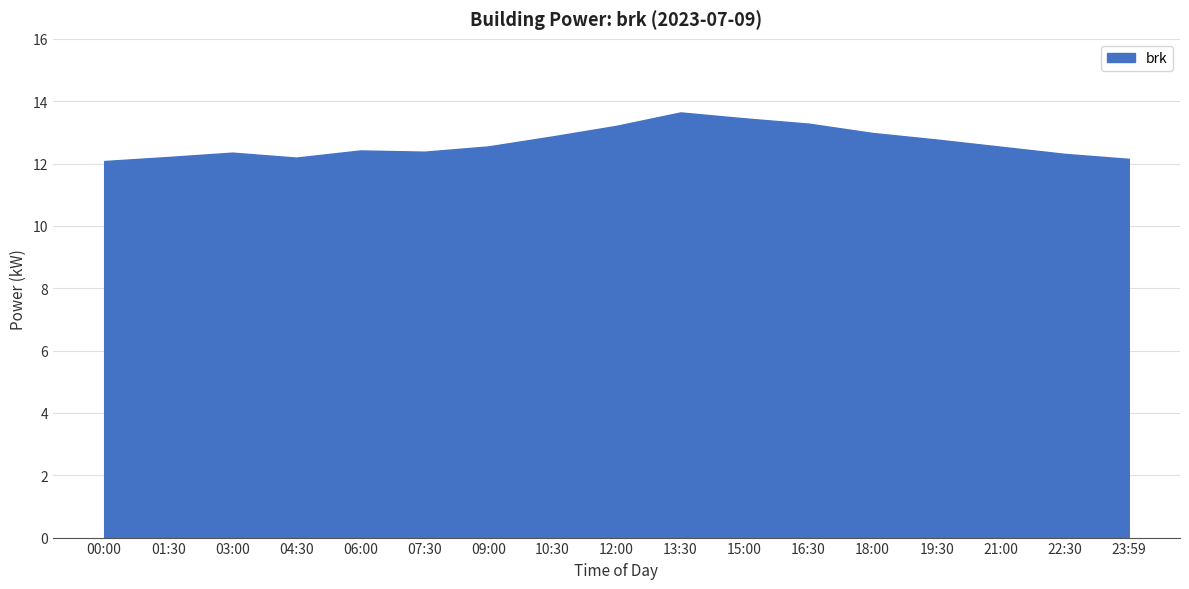

The value at 22:30 is 18.2. True or false?

False